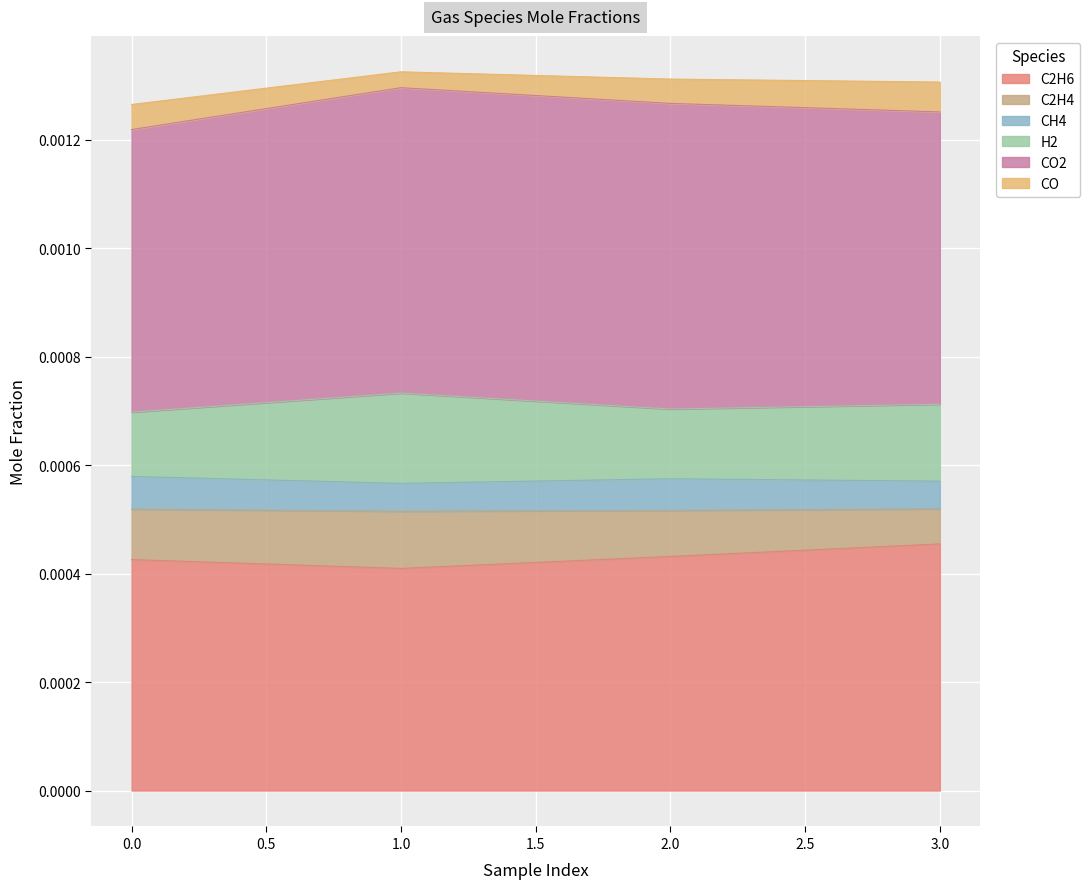

Does the chart display data point markers on the line(s)?

No